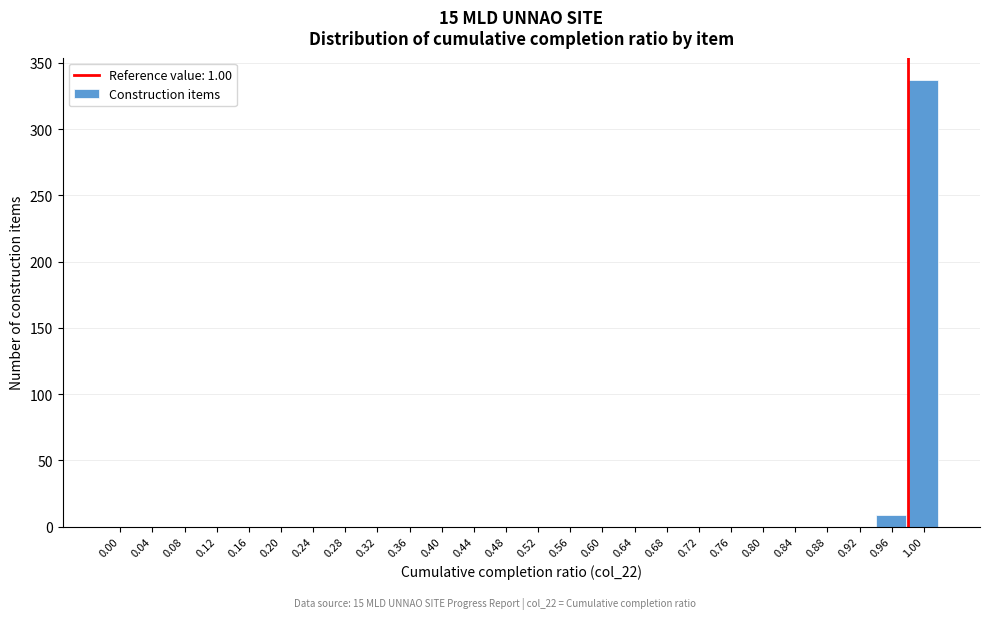

Reading right to left, list all the values displayed in this chart.

1.00=337	0.96=9	0.92=0	0.88=0	0.84=0	0.80=0	0.76=0	0.72=0	0.68=0	0.64=0	0.60=0	0.56=0	0.52=0	0.48=0	0.44=0	0.40=0	0.36=0	0.32=0	0.28=0	0.24=0	0.20=0	0.16=0	0.12=0	0.08=0	0.04=0	0.00=0